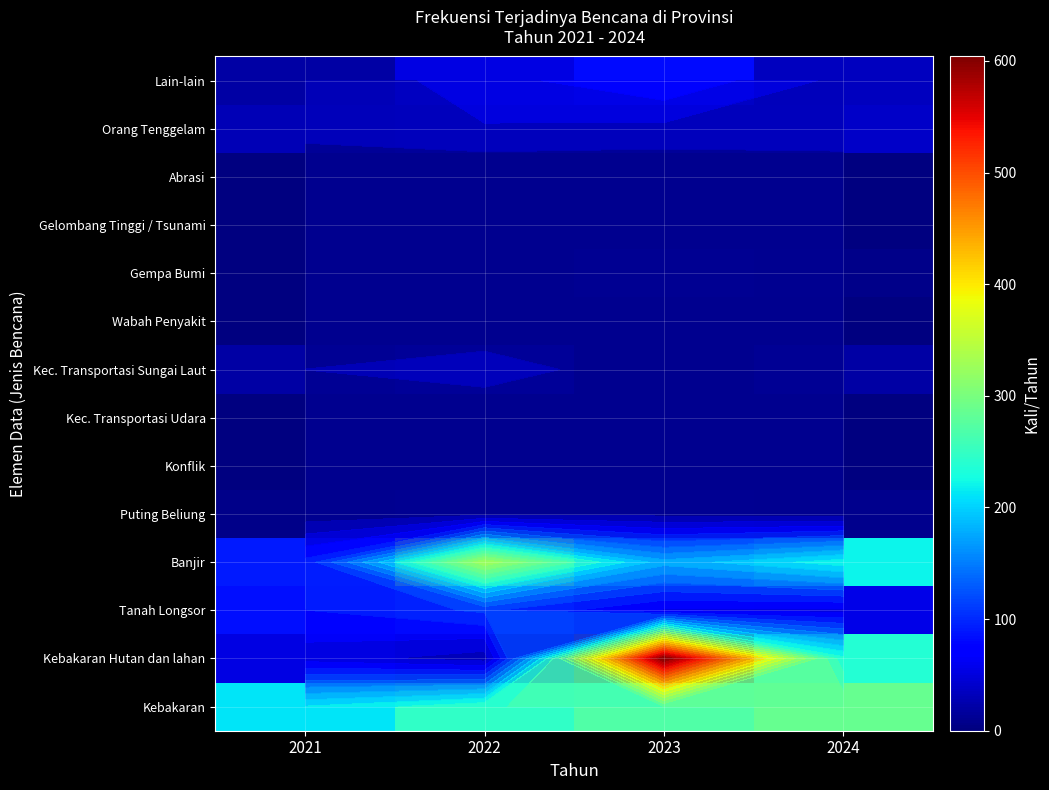

At which label is Wabah Penyakit closest to 0?

2021